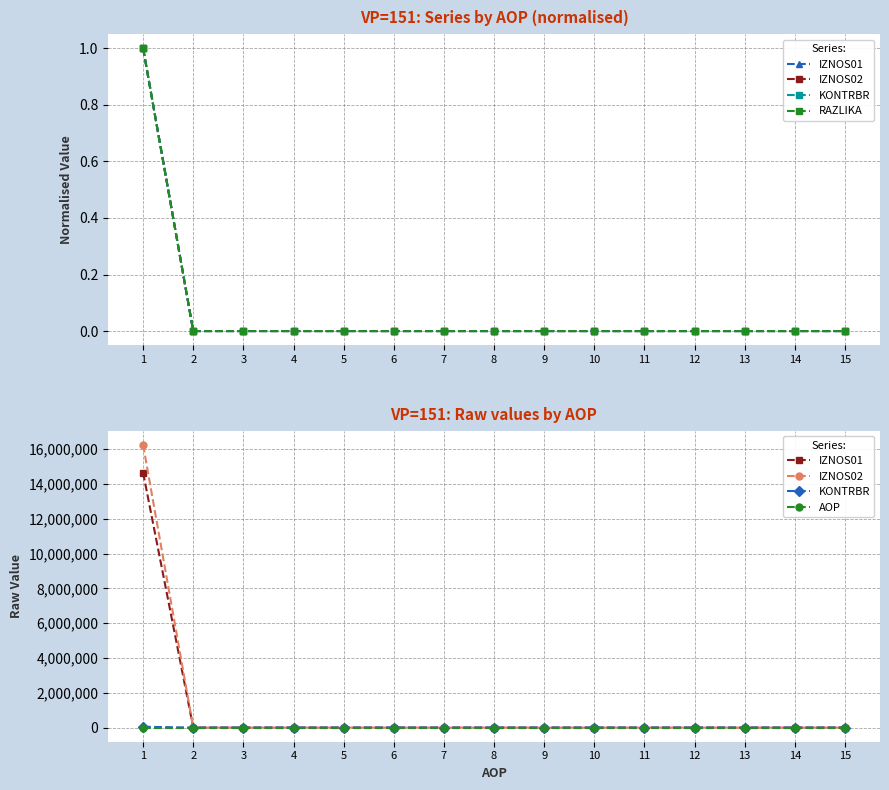

True or false: KONTRBR has a value of 0.0 at 8.

True